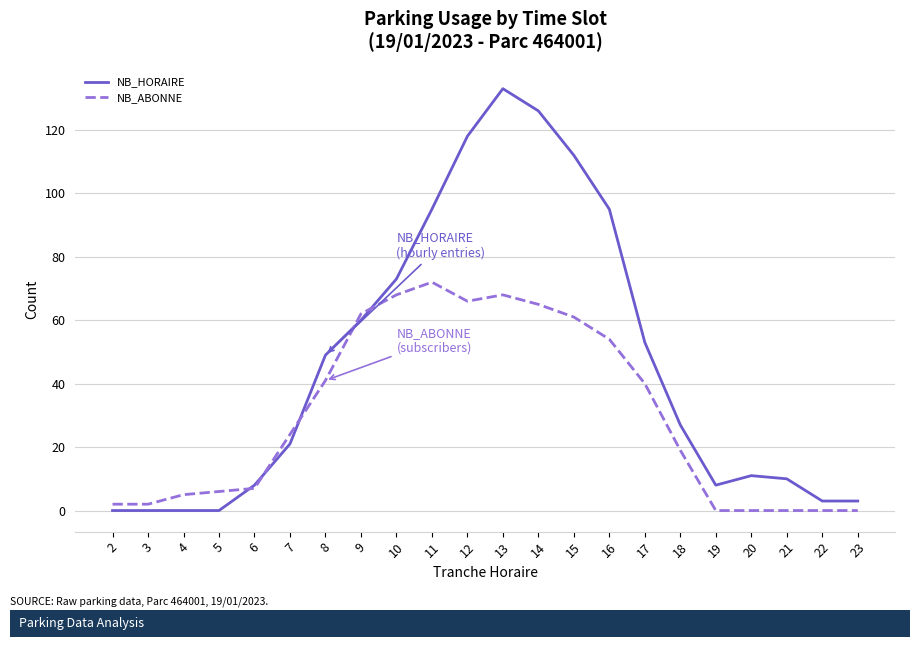

Reading left to right, transcribe all the data shown in this chart.

NB_HORAIRE: 0	0	0	0	8	21	49	60	73	95	118	133	126	112	95	53	27	8	11	10	3	3
NB_ABONNE: 2	2	5	6	7	24	41	62	68	72	66	68	65	61	54	40	19	0	0	0	0	0